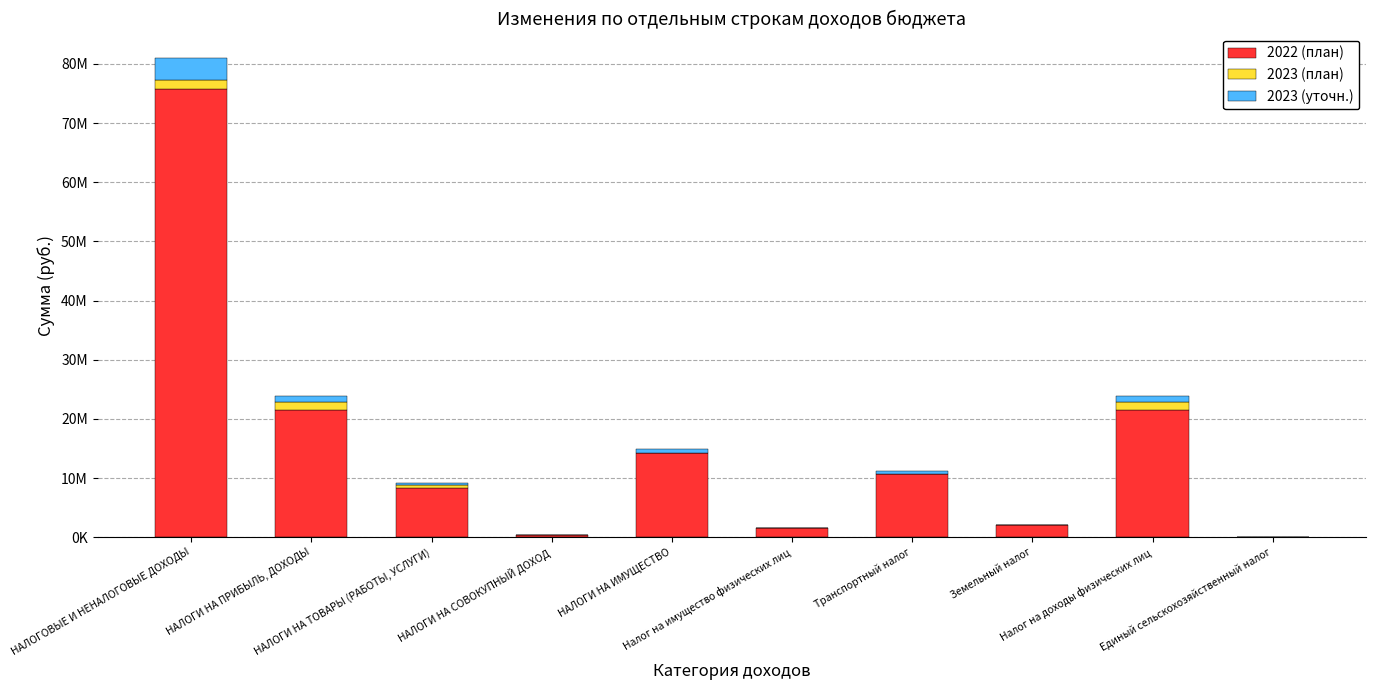

Which has a higher value, Земельный налог or Единый сельскохозяйственный налог?

Земельный налог